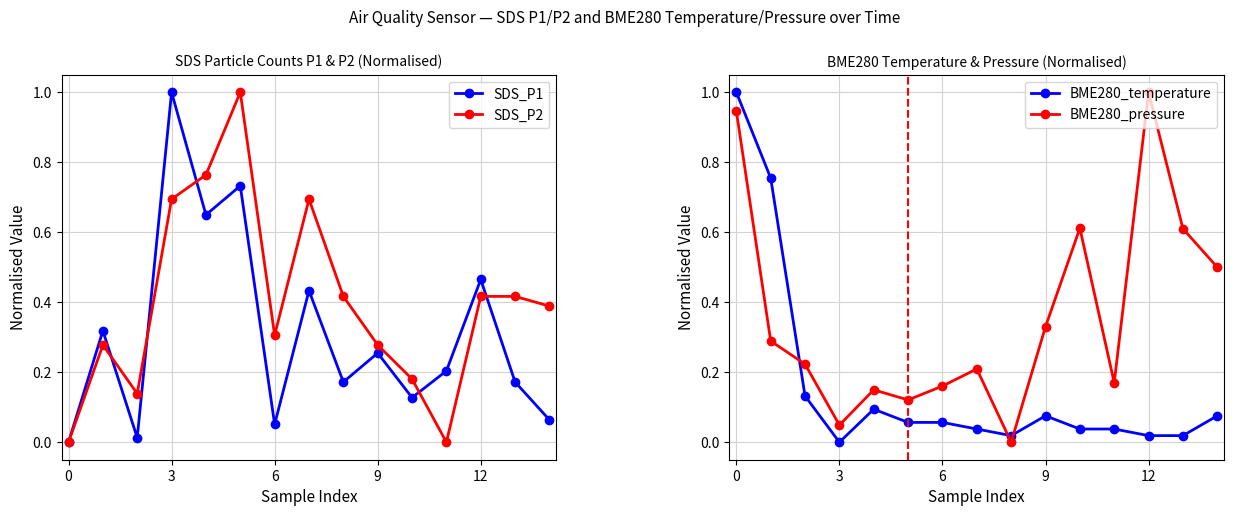

What is the highest value of the SDS_P2 series?

1.0